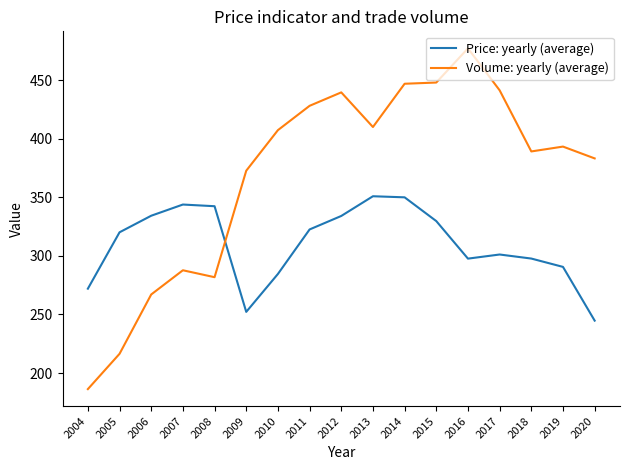

Rank the series by their maximum value, from lowest to highest.

Price: yearly (average), Volume: yearly (average)